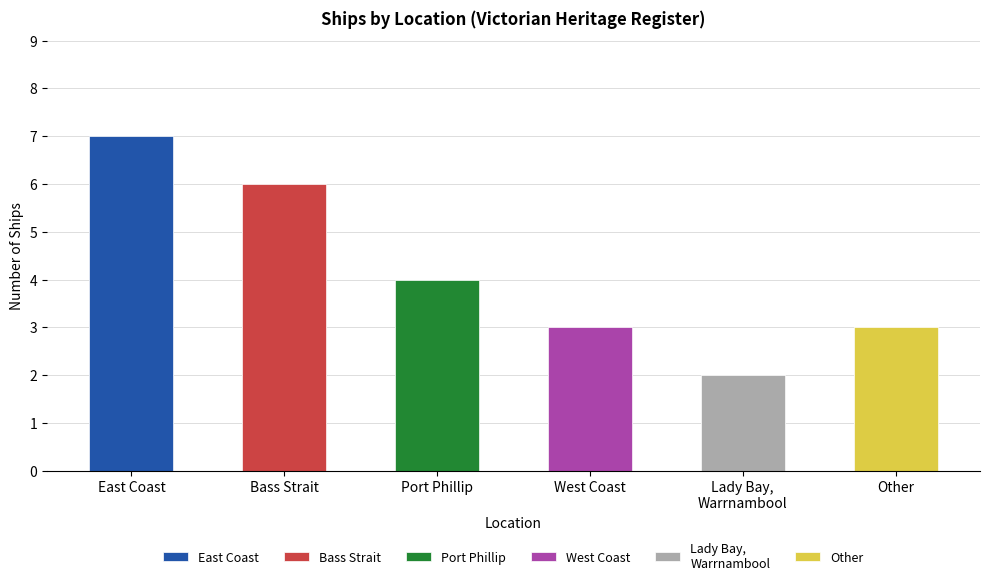

Which category has the highest value across all series?

East Coast